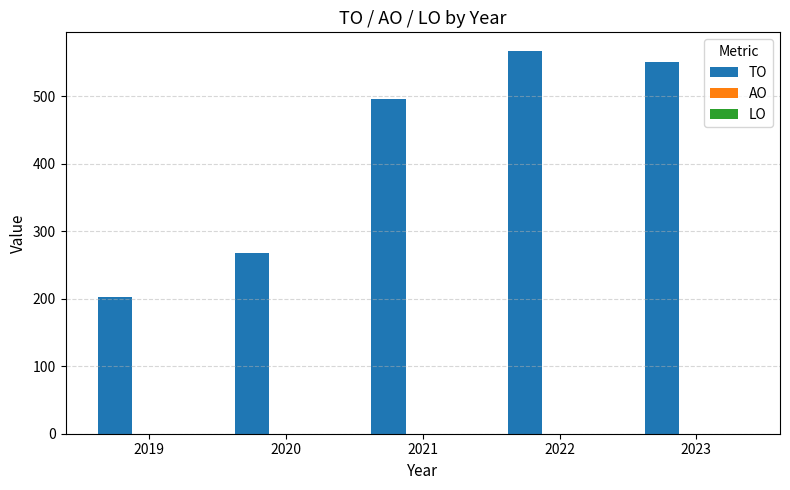

Reading left to right, list all the values displayed in this chart.

203	268	496	566	550